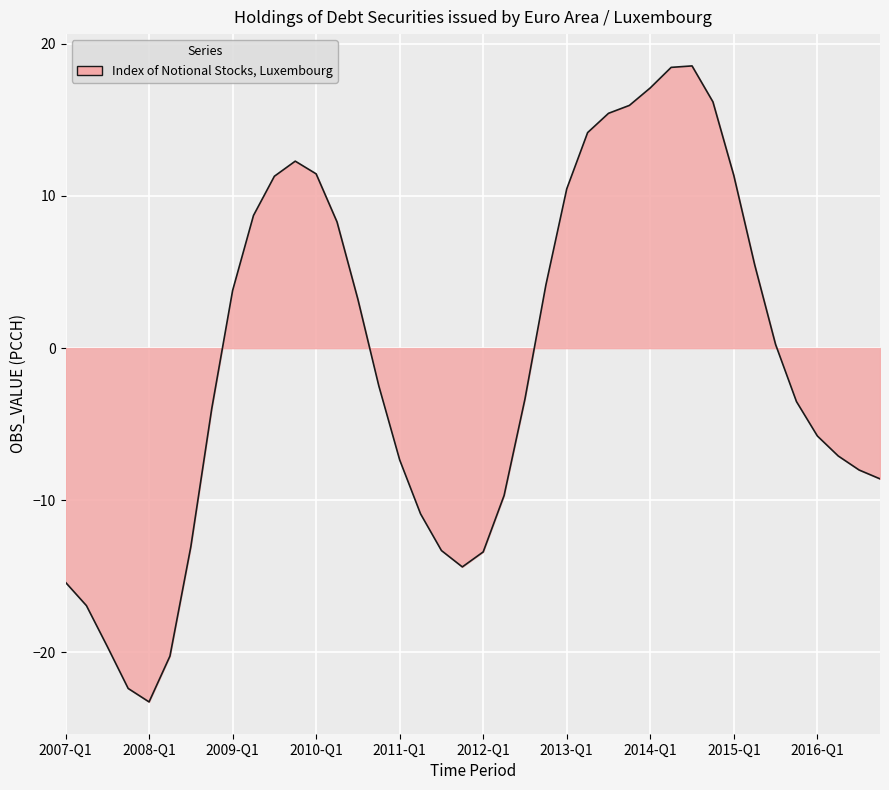

What is the difference between the maximum and minimum values?

41.8